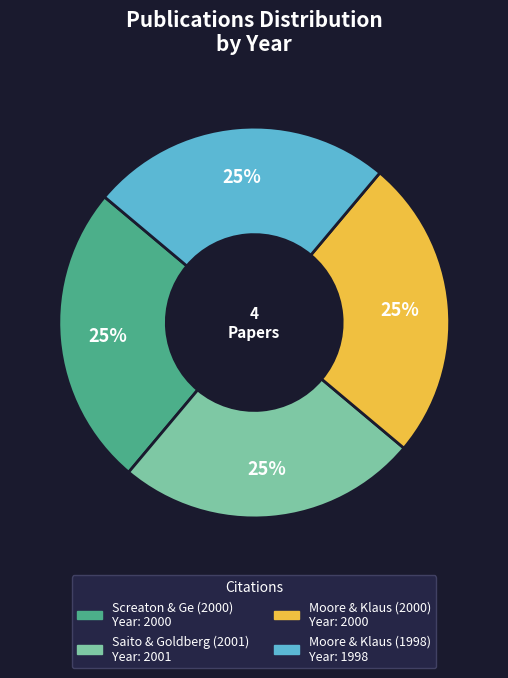

To the nearest percent, what is the average slice percentage?

25%